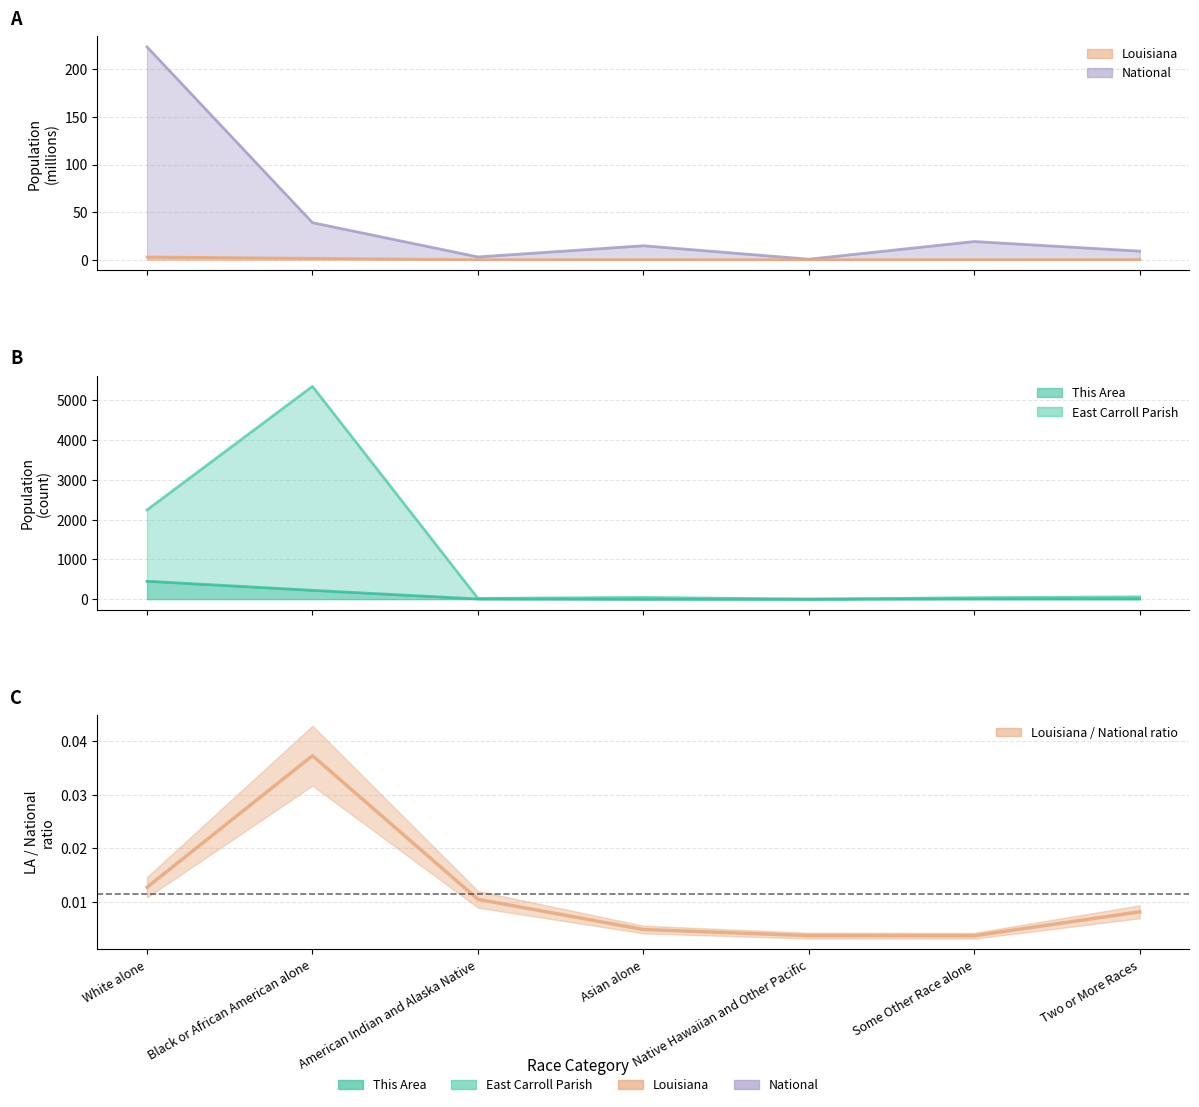

The value at Native Hawaiian and Other Pacific is 0.0. True or false?

True